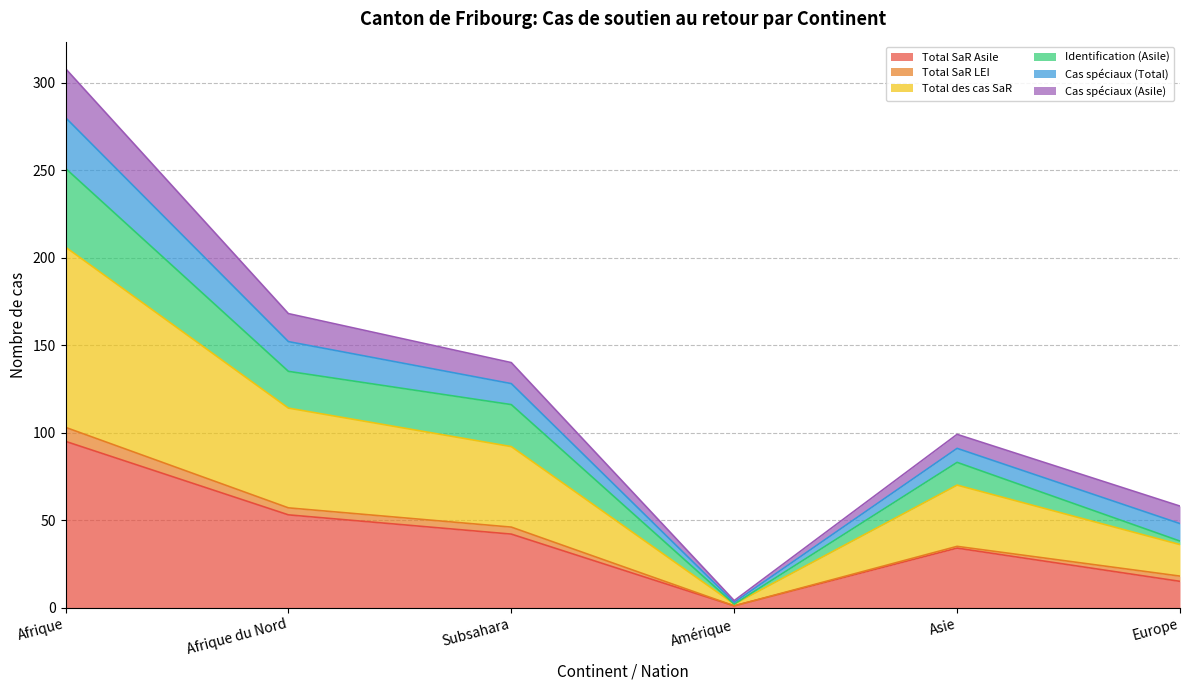

At which label does Total SaR Asile reach its minimum?

Amérique